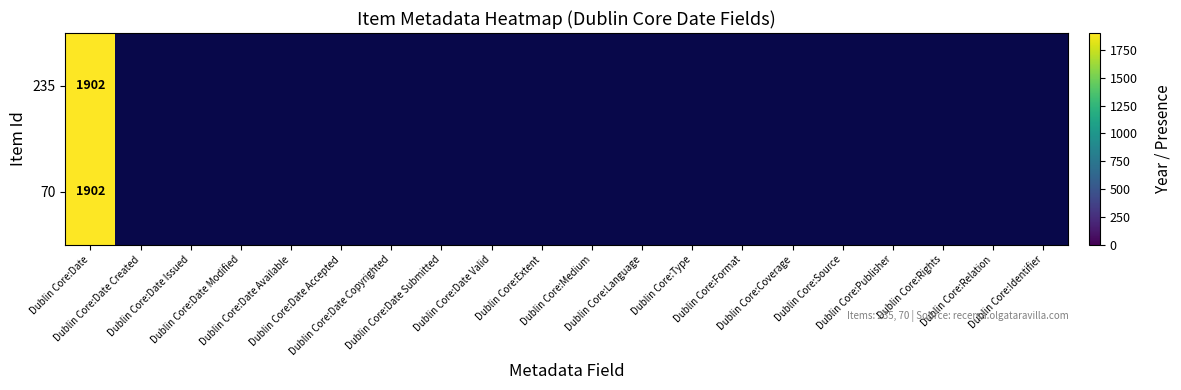

Rank the series by their maximum value, from lowest to highest.

235, 70